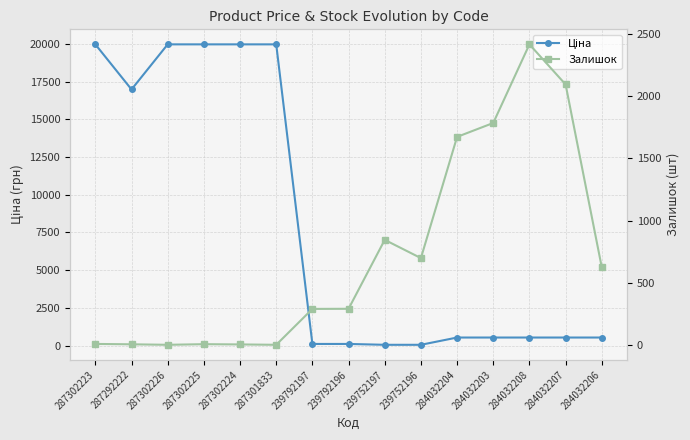

How many interior local peaks does the Залишок series have?

3